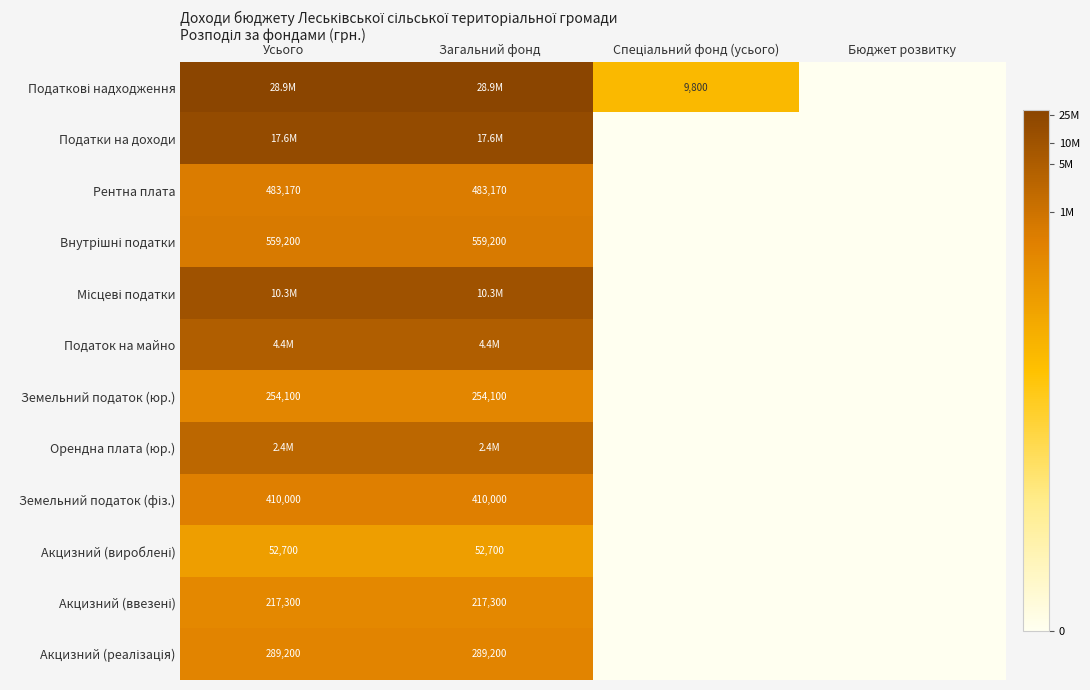

Which series has the largest total across all categories?

Податкові надходження